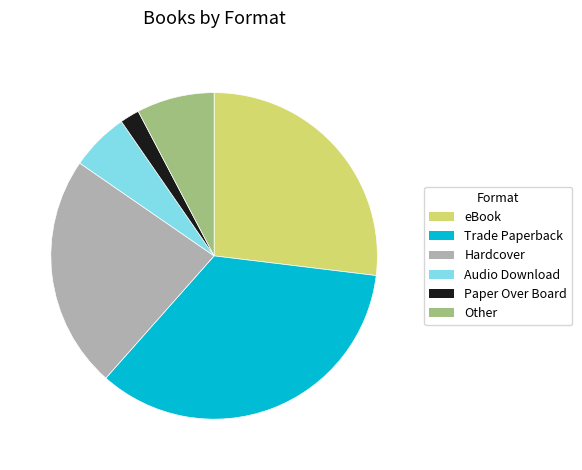

Is there any slice that represents more than half of the pie?

No